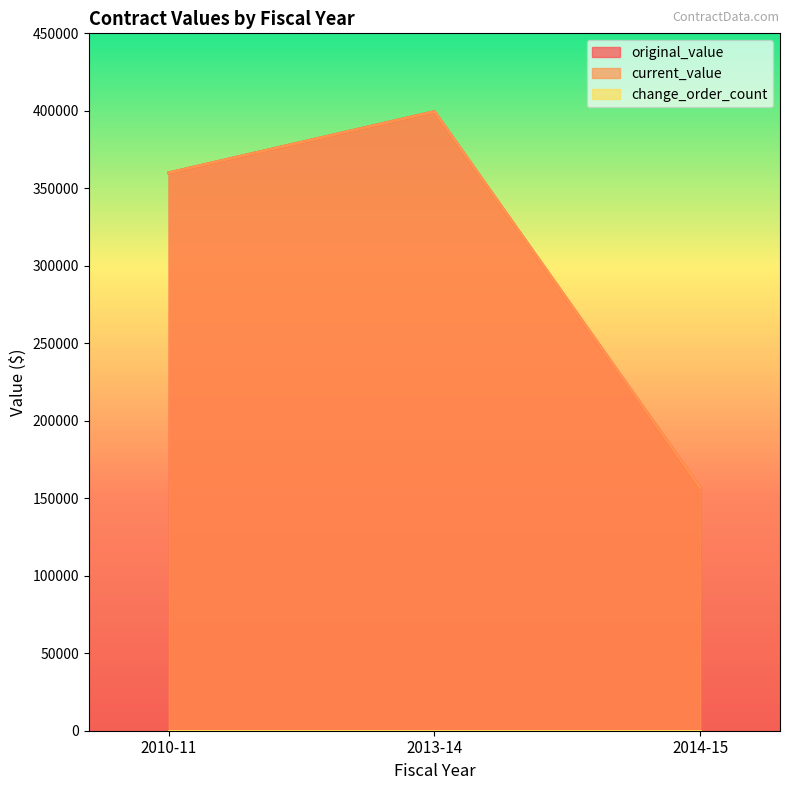

Reading left to right, extract all data points from this chart.

original_value: 2010-11=360000.0	2013-14=399510.0	2014-15=156668.6
current_value: 2010-11=360000.0	2013-14=399510.0	2014-15=156668.6